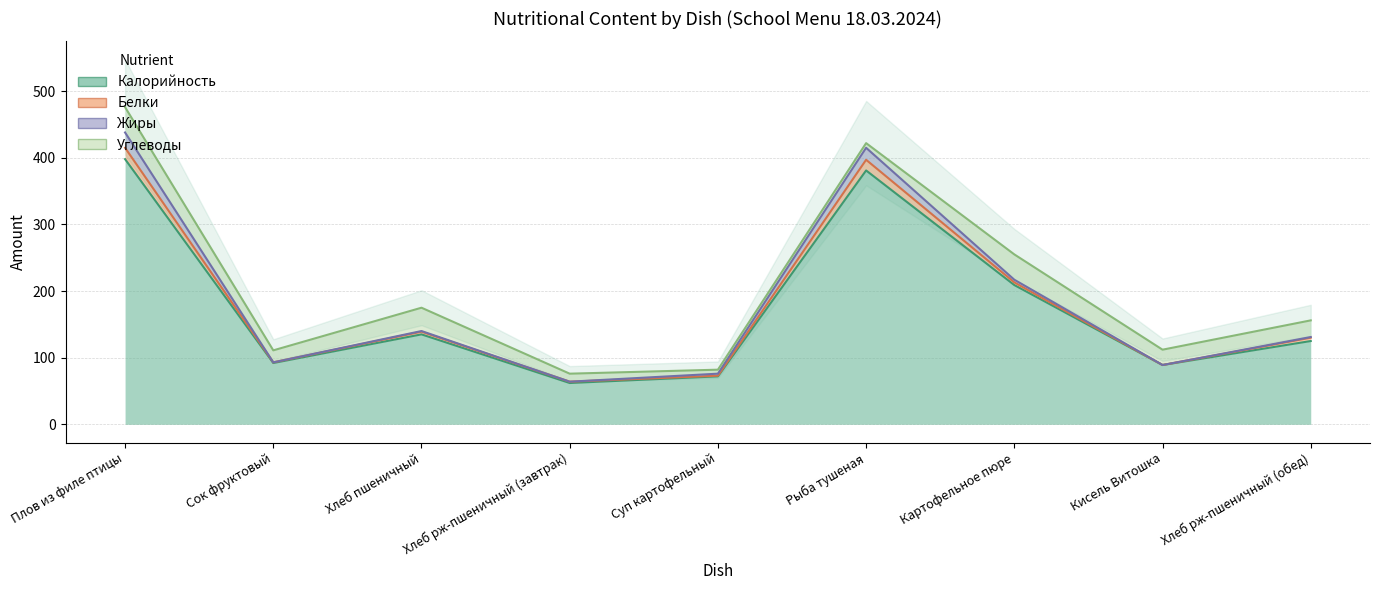

Is the value of Углеводы at Хлеб пшеничный greater than the value of Калорийность at Сок фруктовый?

No